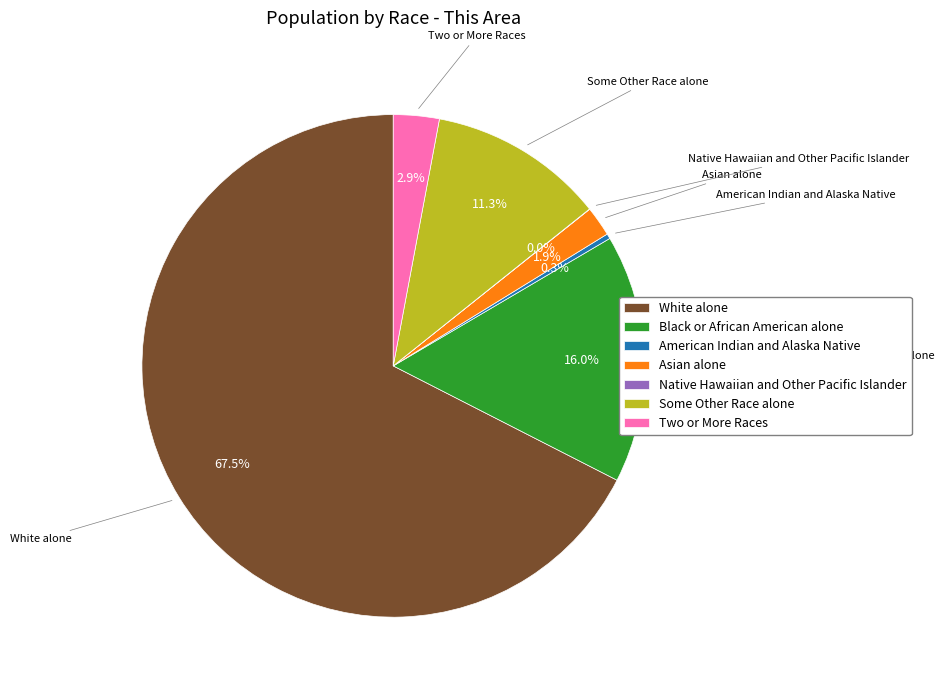

Between Black or African American alone and Asian alone, which is larger?

Black or African American alone